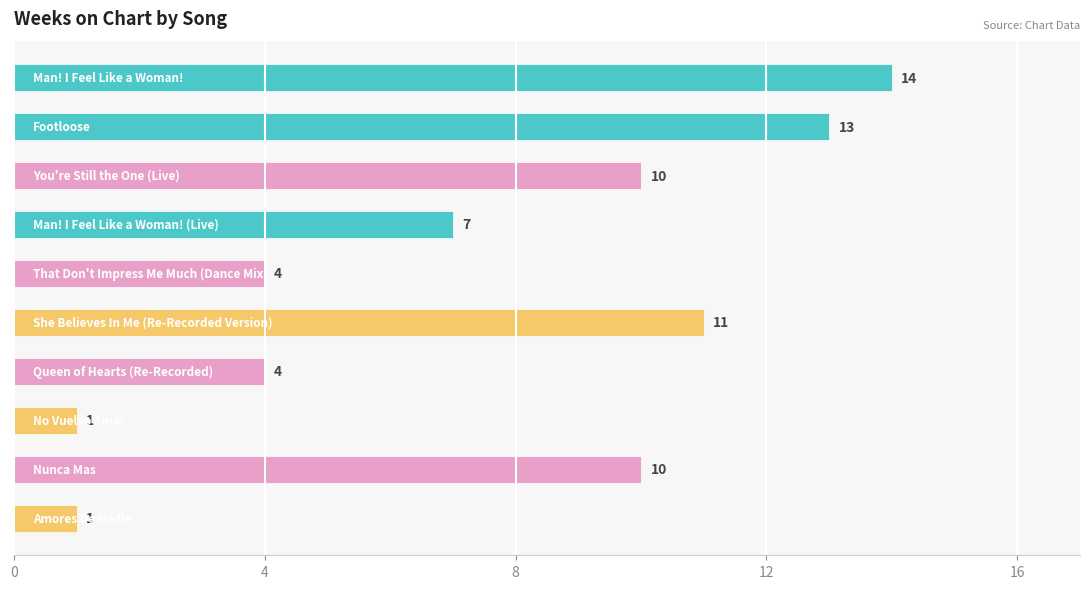

What is the value of the 9th bar from the top?

10